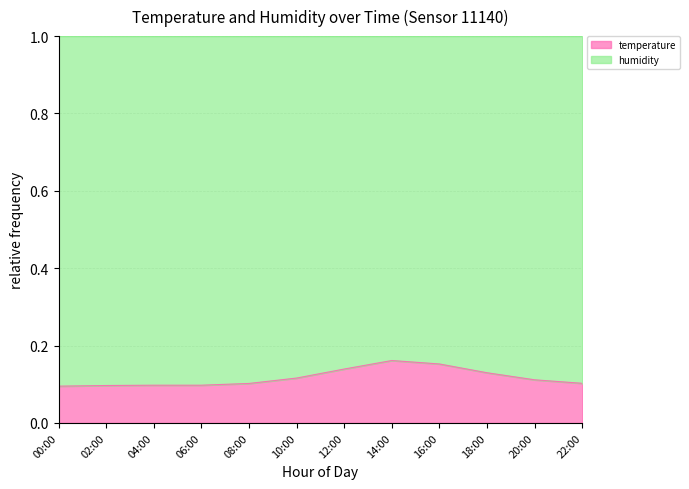

Rank the categories by value from lowest to highest.

00:00, 02:00, 04:00, 06:00, 08:00, 22:00, 20:00, 10:00, 18:00, 12:00, 16:00, 14:00